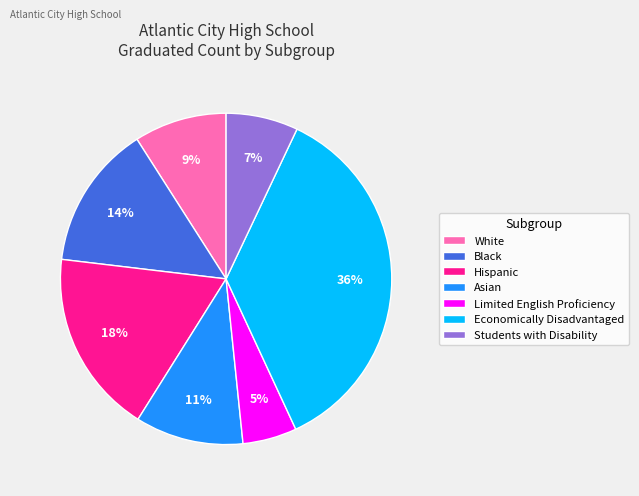

Which slice is the smallest?

Limited English Proficiency